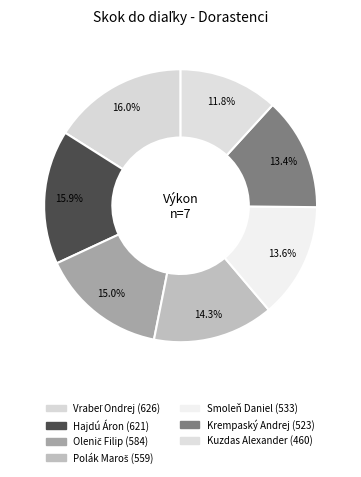

What is the change in value from Krempaský Andrej to Kuzdas Alexander?

-63